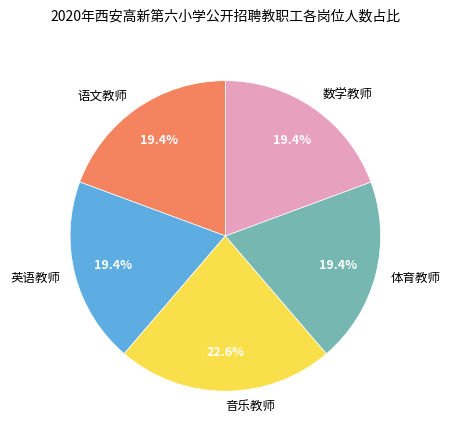

How much of the chart is everything except 语文教师?

80.6%